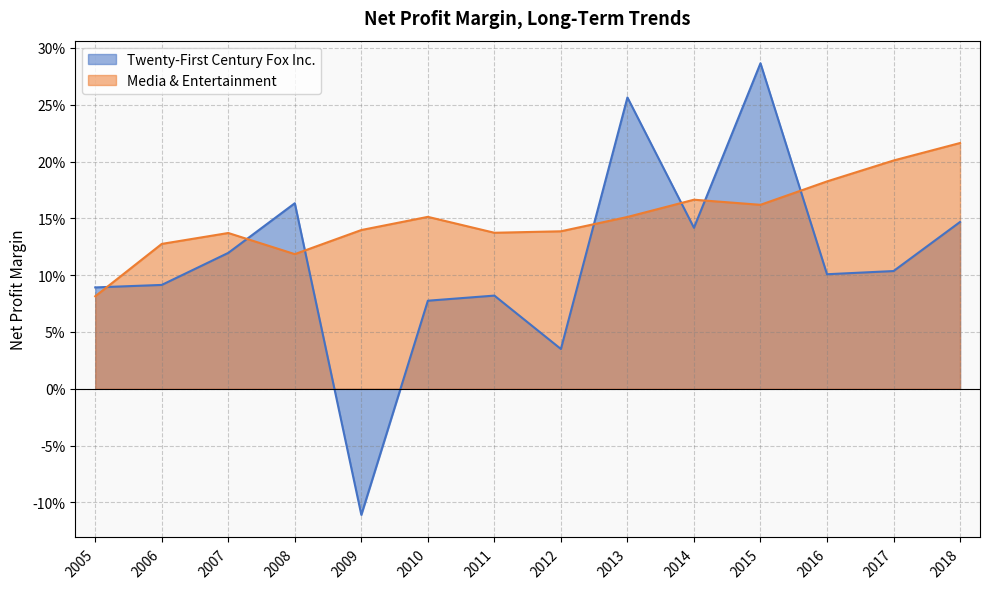

What value does the Twenty-First Century Fox Inc. series have at 2011?

0.1